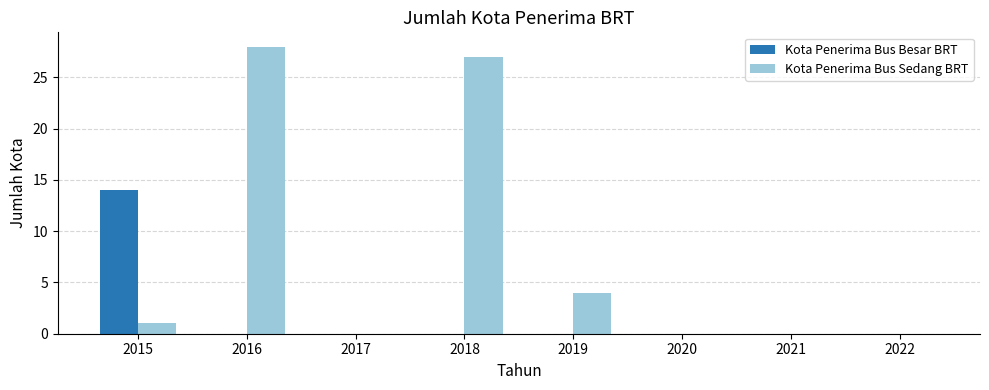

Which series changed the most between 2017 and 2019?

Kota Penerima Bus Sedang BRT